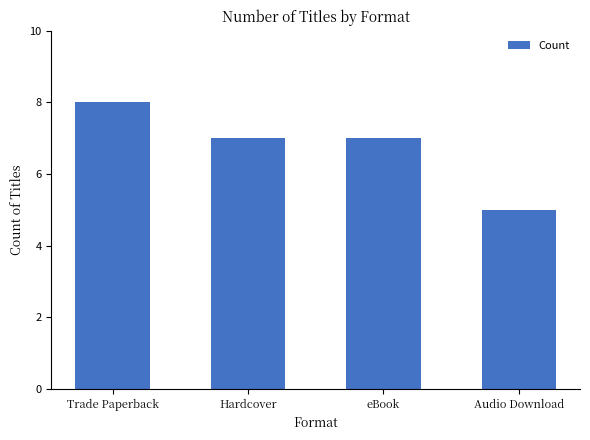

Does the chart contain stacked bars?

No